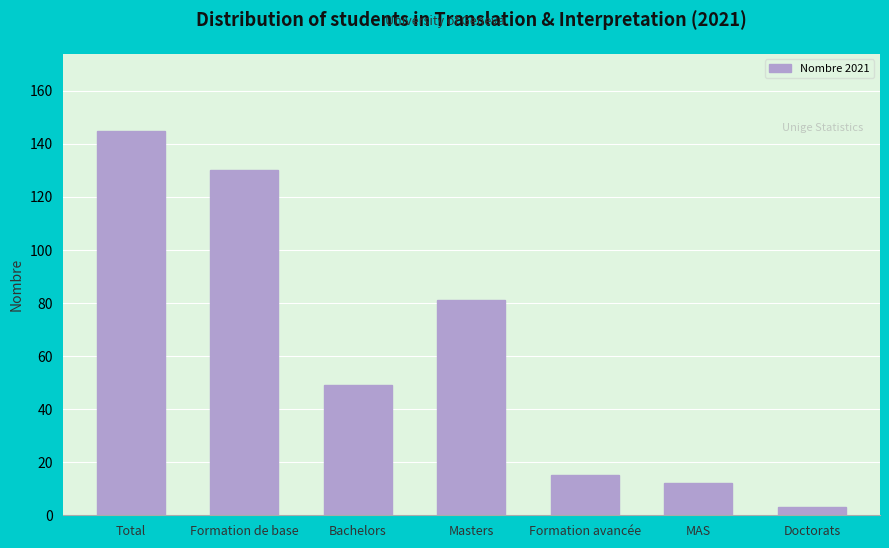

Reading left to right, what are all the values shown in this chart?

145	130	49	81	15	12	3